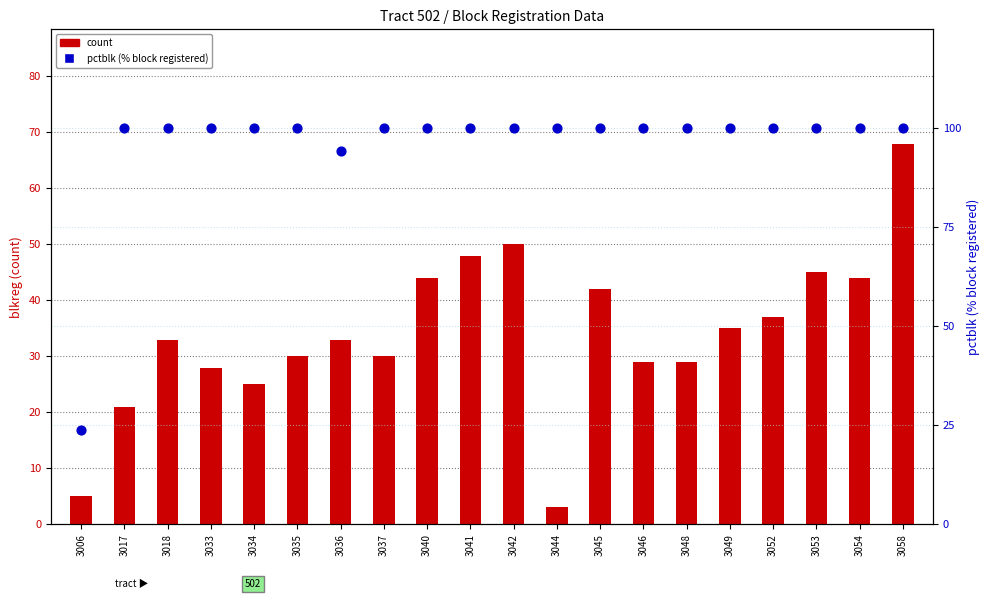

Which series has the widest spread of Y values?

percentile rank within the sample